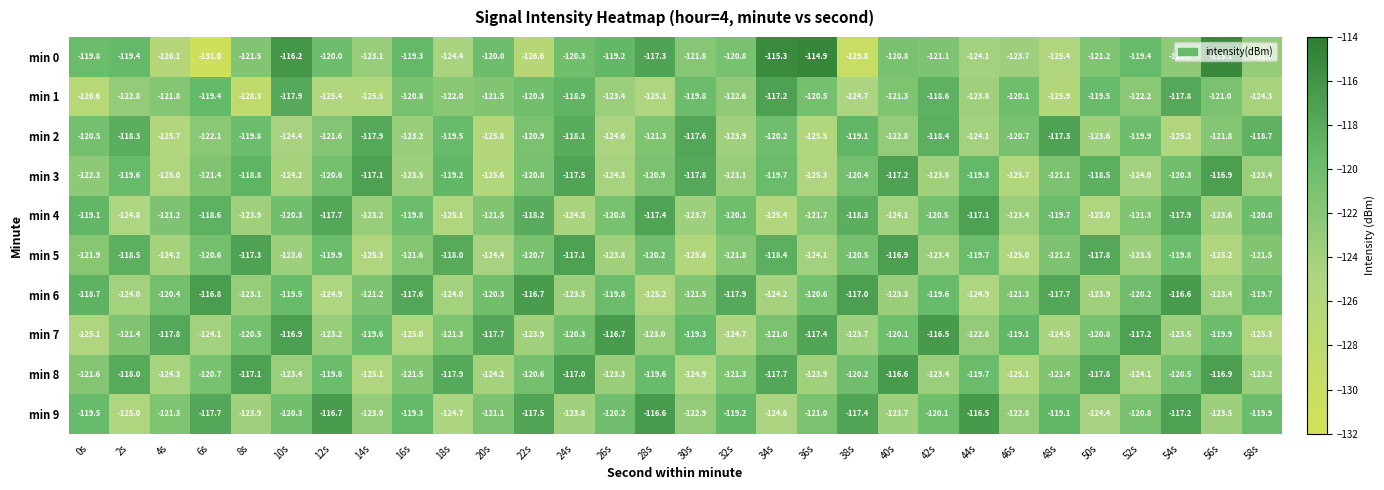

The value of min 2 at 20s is -125.8. True or false?

True